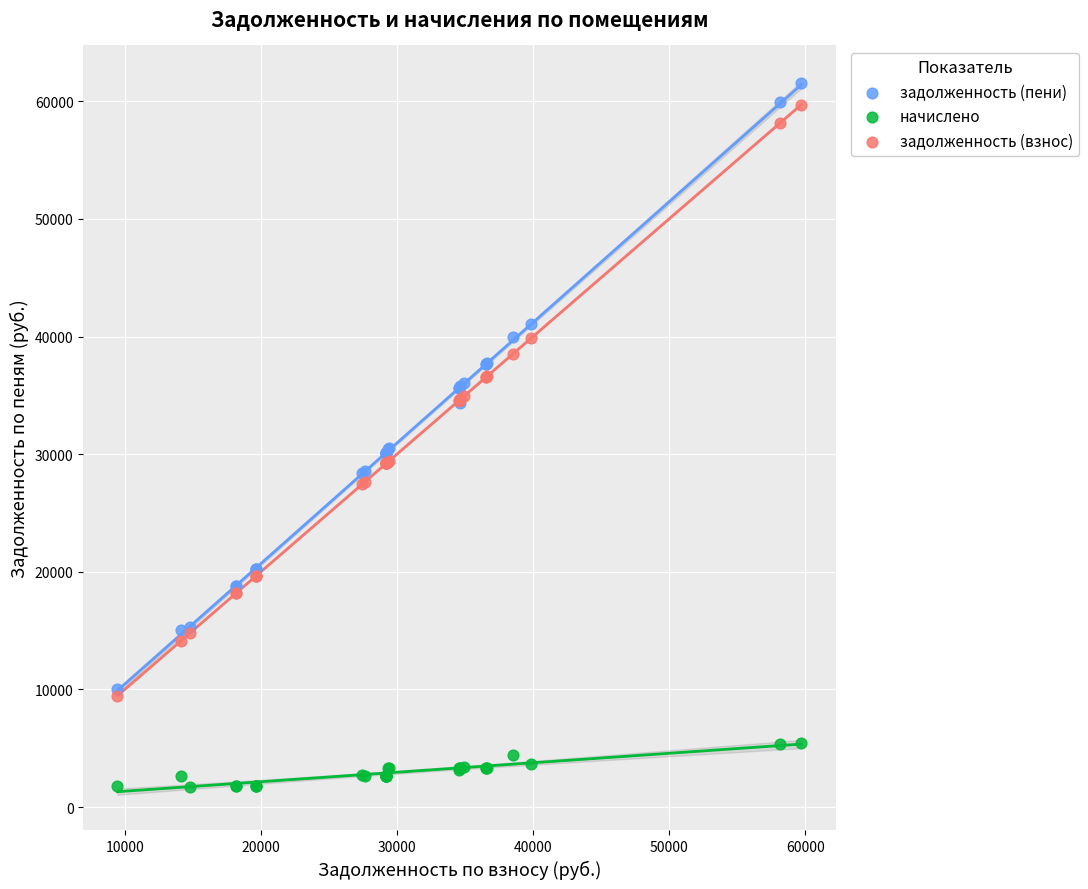

What are all the series names shown in the legend?

задолженность (пени), начислено, задолженность (взнос)